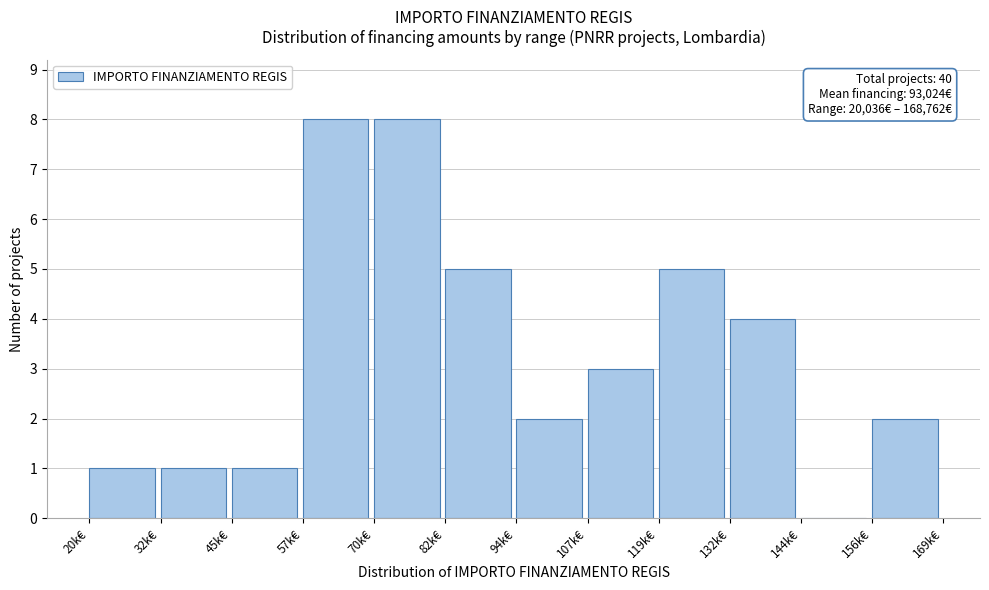

Reading left to right, transcribe all the data shown in this chart.

20k€=1	32k€=1	45k€=1	57k€=8	70k€=8	82k€=5	94k€=2	107k€=3	119k€=5	132k€=4	144k€=0	156k€=2